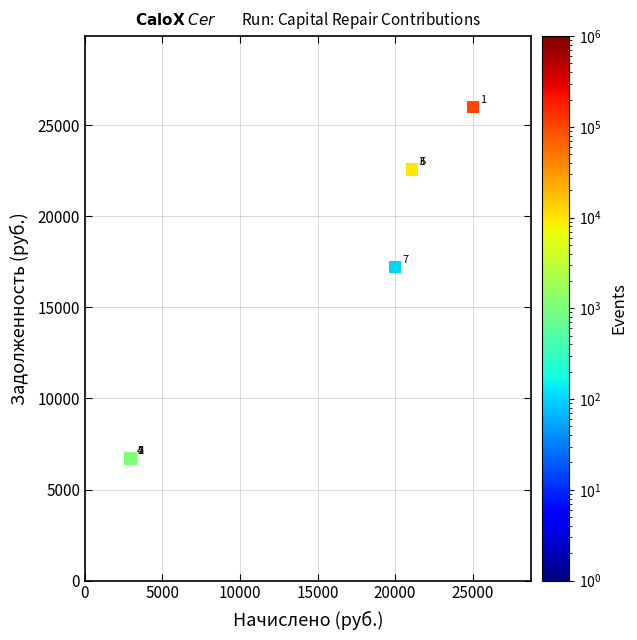

What Y value in the scatter plot is closest to 16349?

17211.0